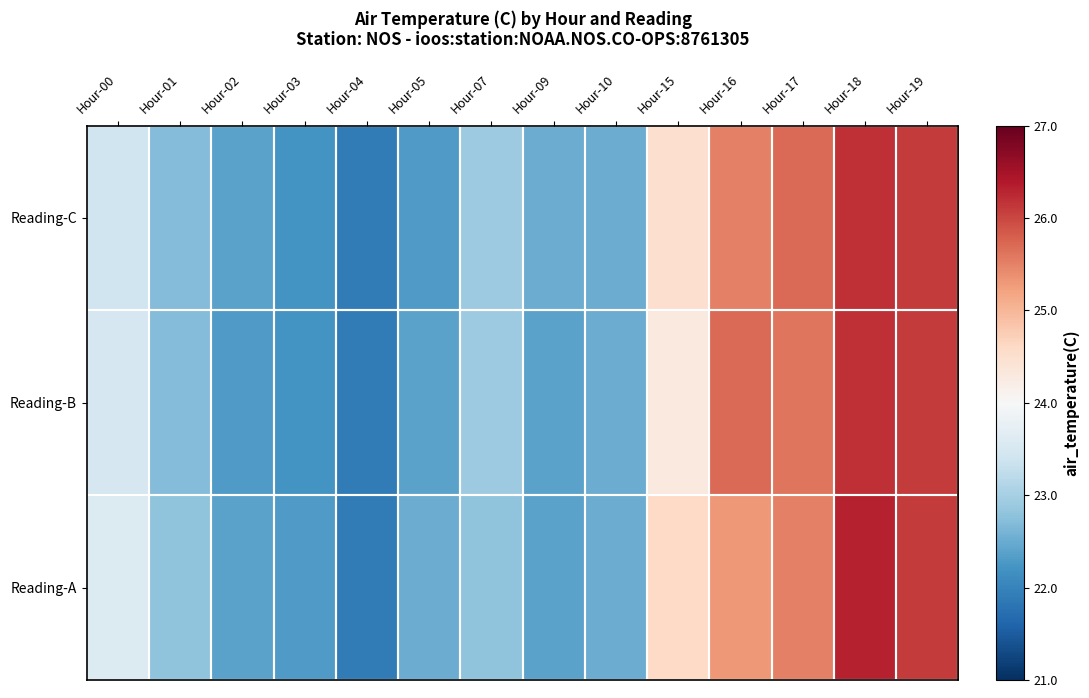

Rank the series at Hour-16 from lowest to highest value.

Reading-A, Reading-C, Reading-B